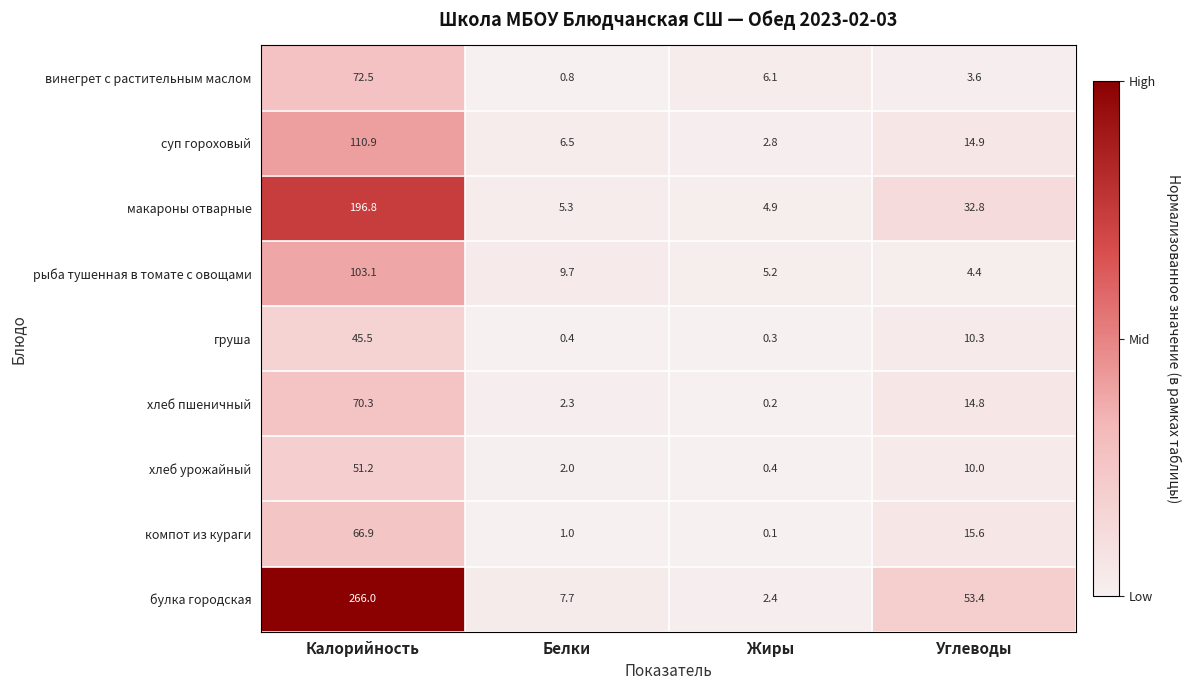

Is it true that суп гороховый equals 1.3 at Жиры?

False